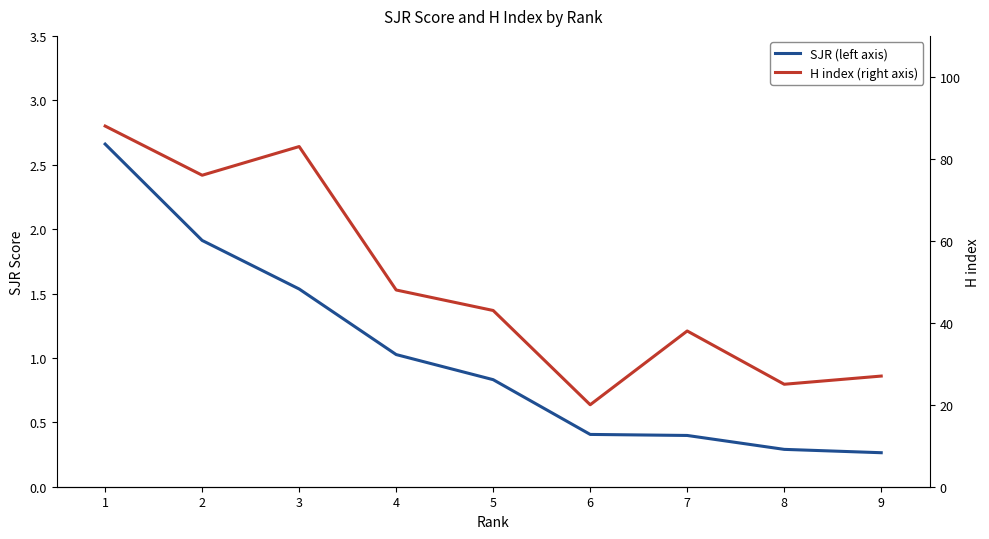

True or false: H index (right axis) and SJR (left axis) intersect in this chart.

False